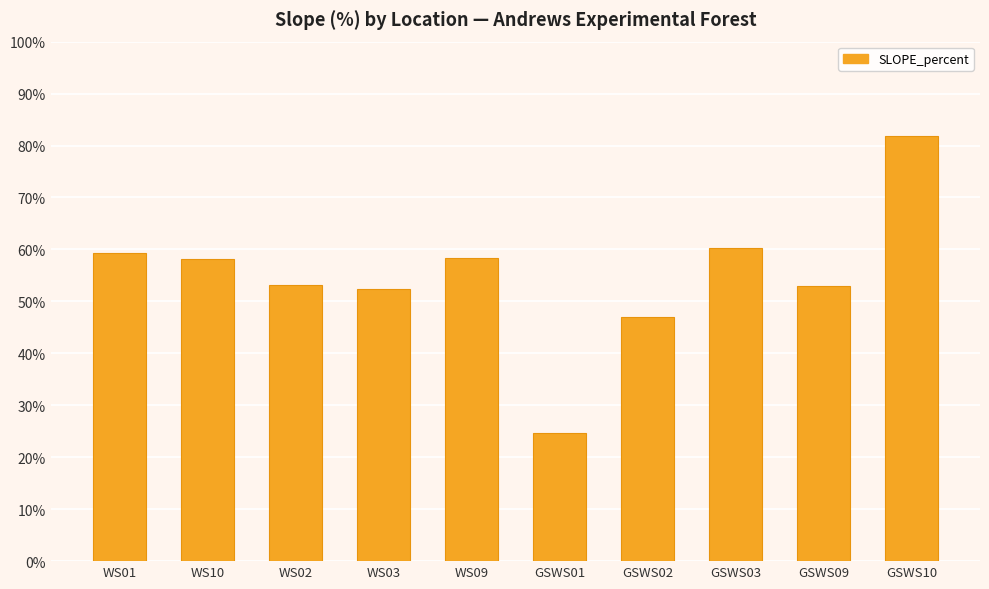

Which label corresponds to the largest value in the chart?

GSWS10